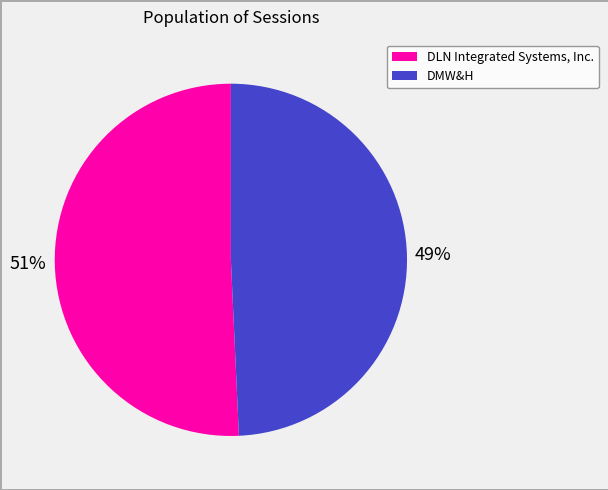

Do DMW&H and DLN Integrated Systems, Inc. together represent more than half of the pie?

Yes